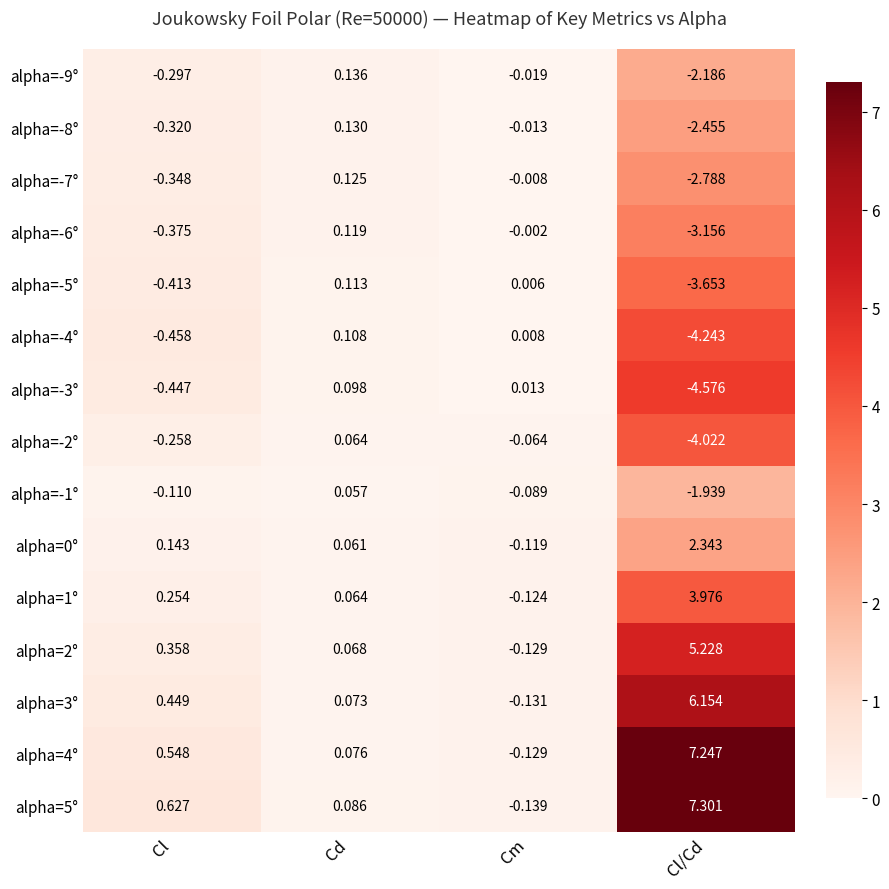

At which label is alpha=1° closest to 1?

Cl